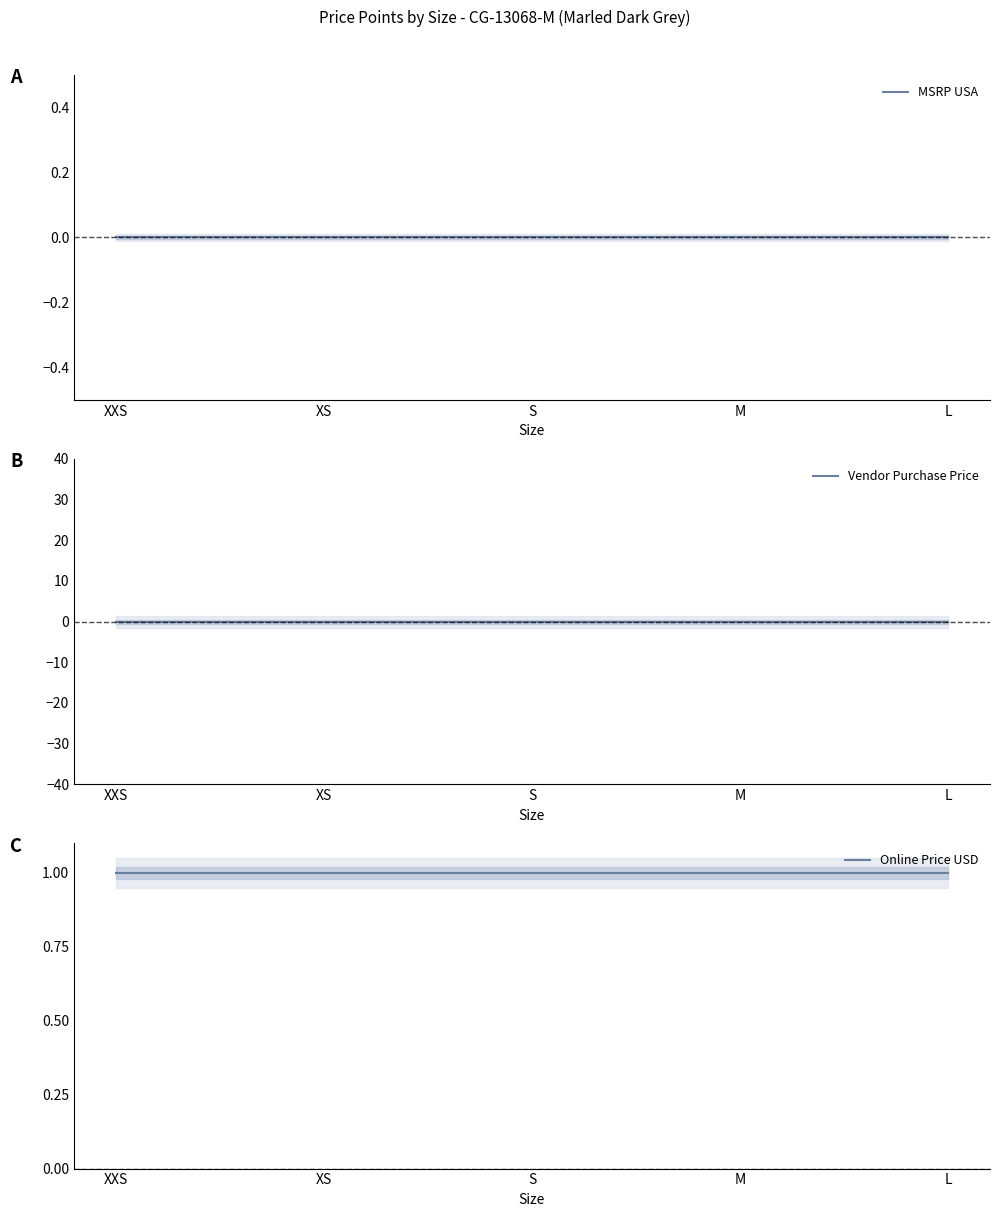

What position from the right is M?

2